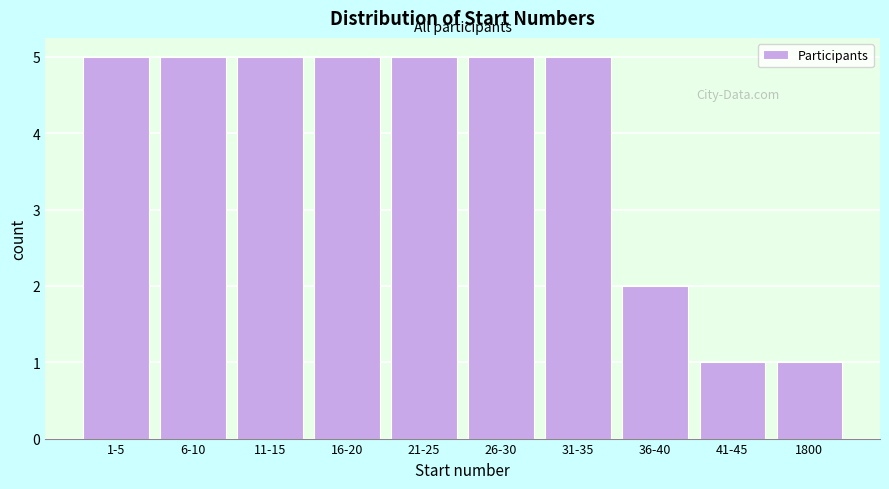

Reading left to right, extract all data points from this chart.

1-5=5	6-10=5	11-15=5	16-20=5	21-25=5	26-30=5	31-35=5	36-40=2	41-45=1	1800=1